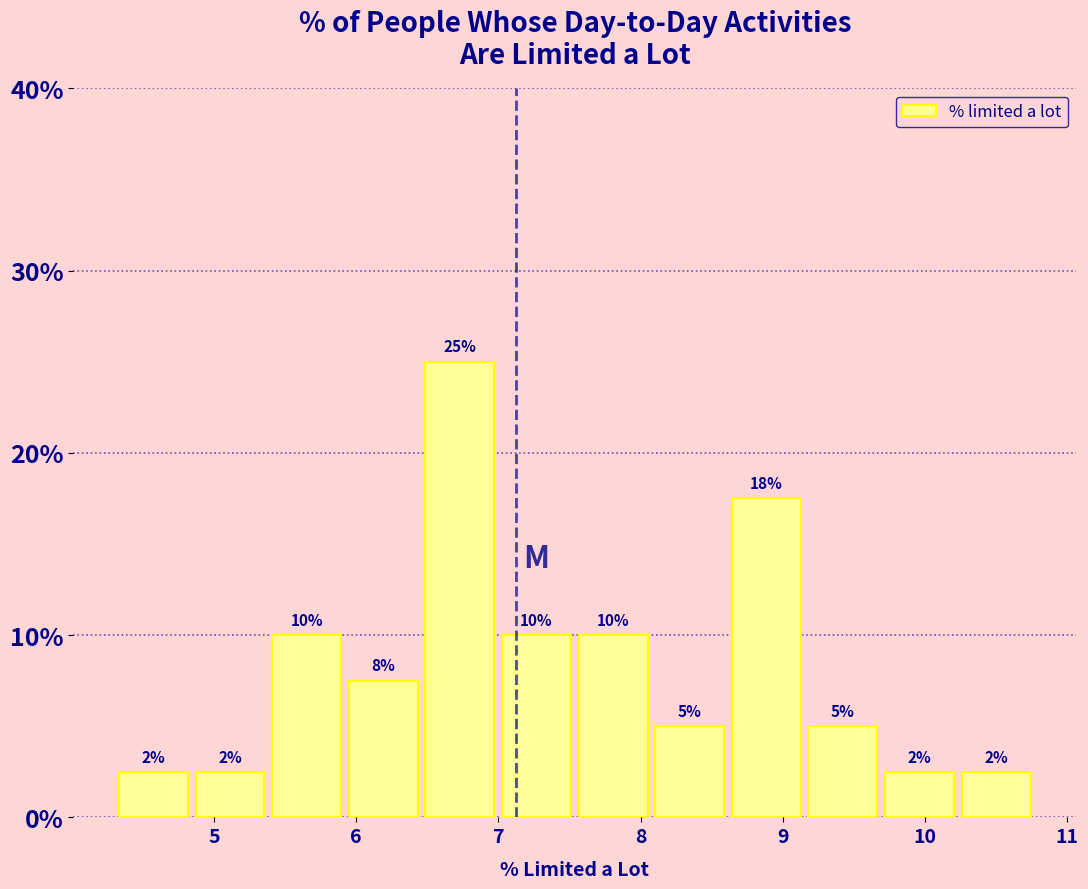

Over which range of the x-axis is the bar tallest?

6.5 to 7.0